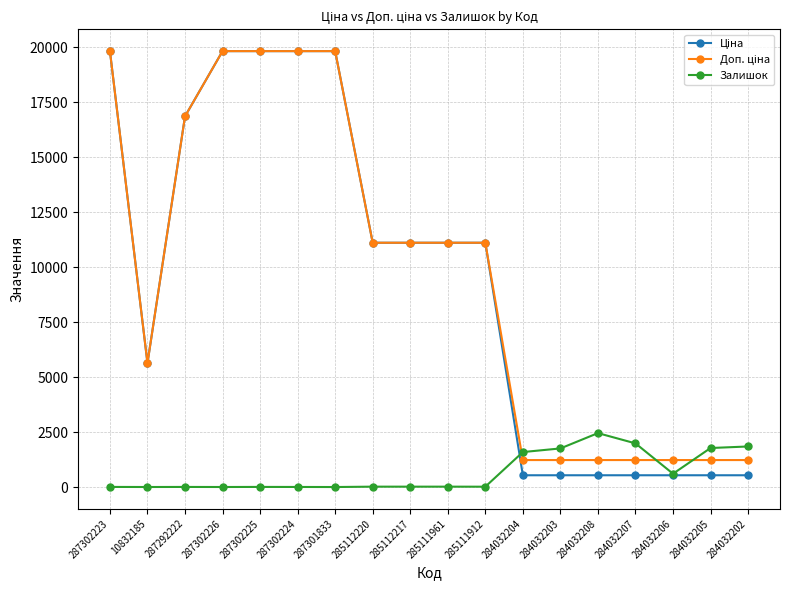

How many values in the Залишок series are below 17?

8